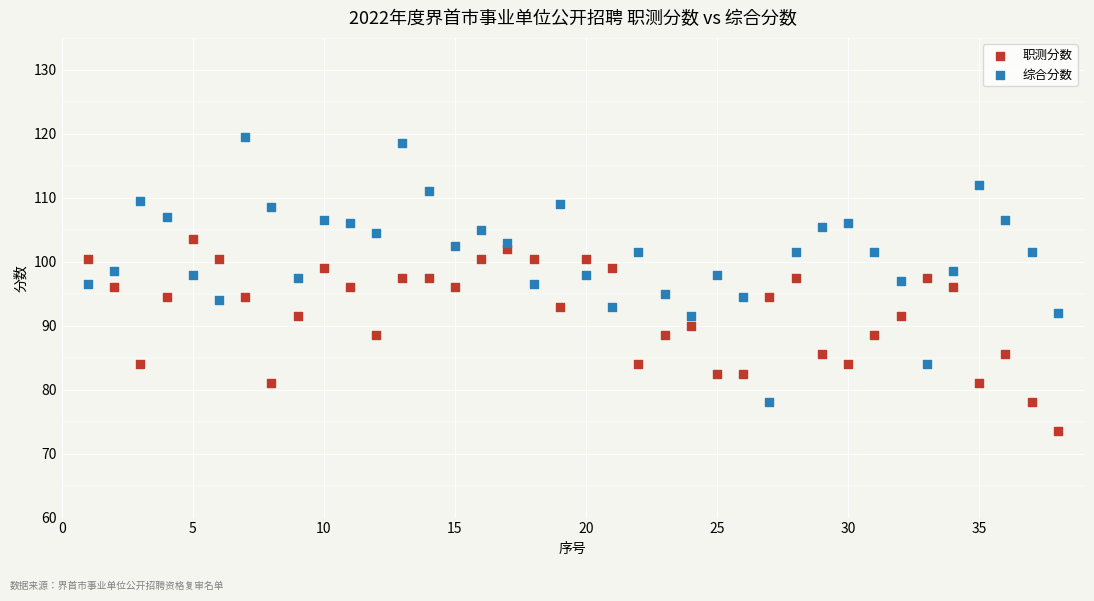

What is the X range (max minus min) for the scatter plot?

37.0